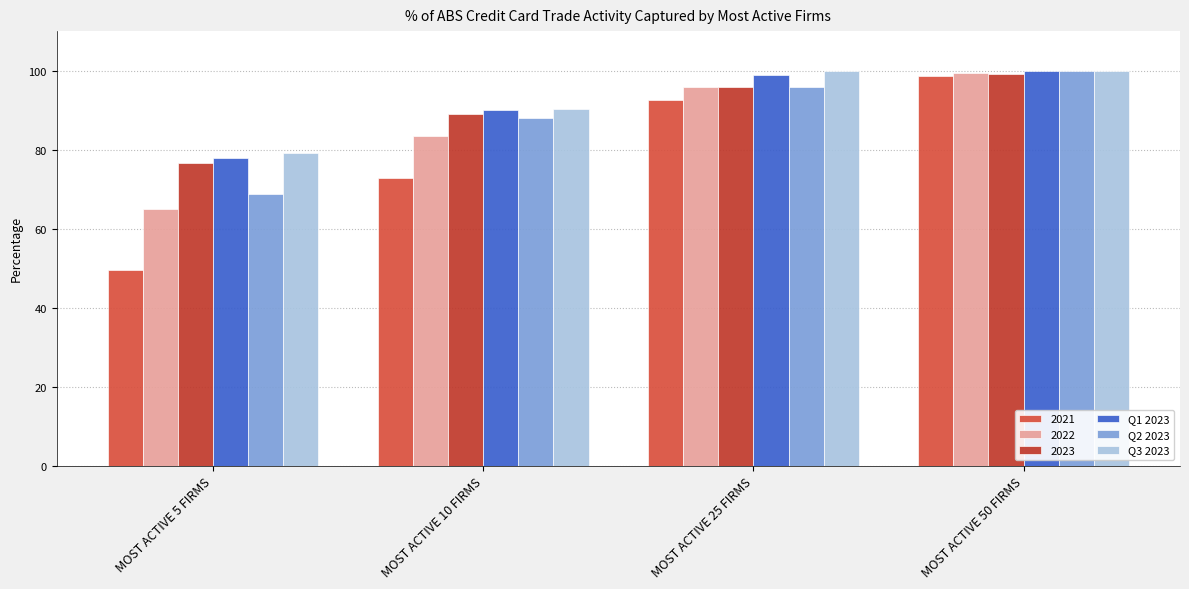

What is the total value across all series at MOST ACTIVE 25 FIRMS?

578.9